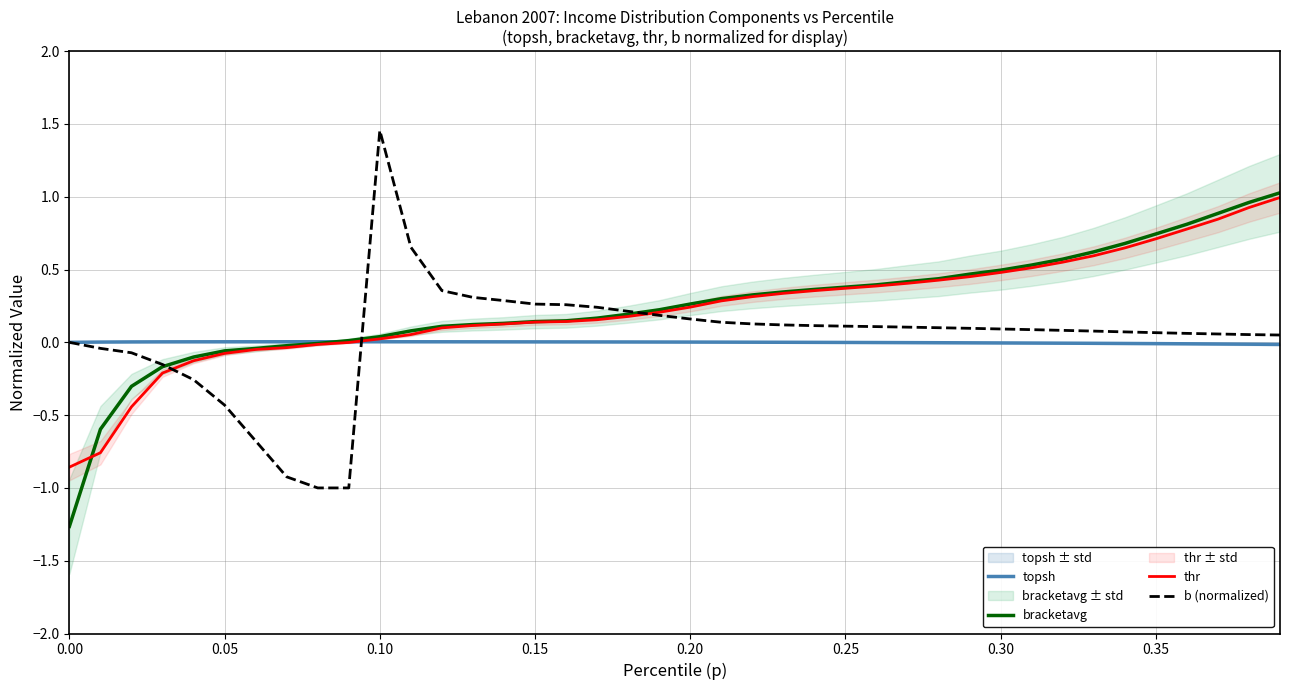

True or false: topsh has a value of 0.0 at 0.15.

True